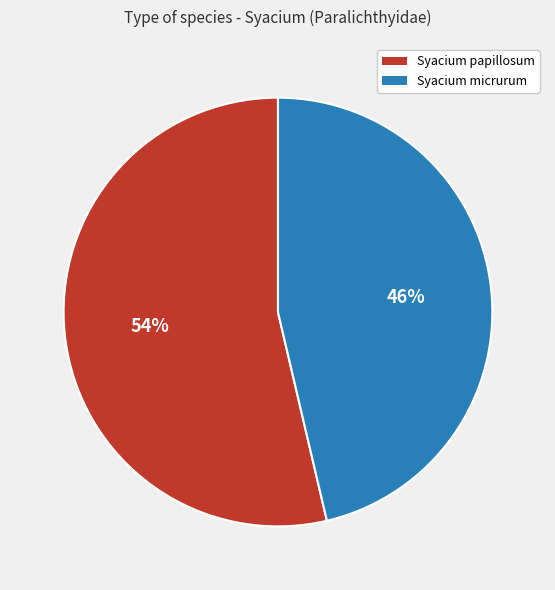

How many slices are in this pie chart?

2